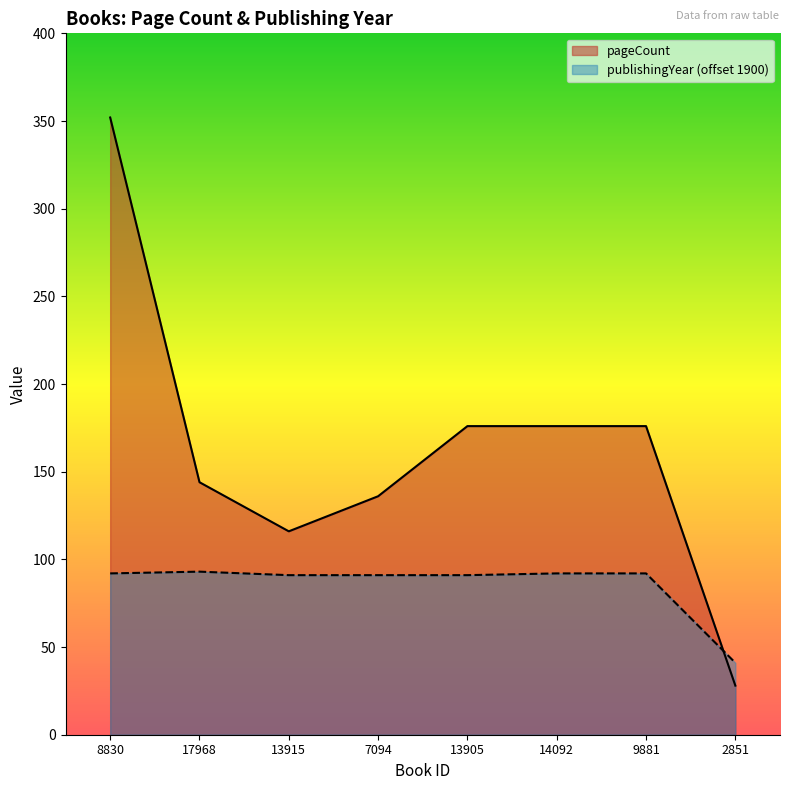

How many data points does each series have?

8